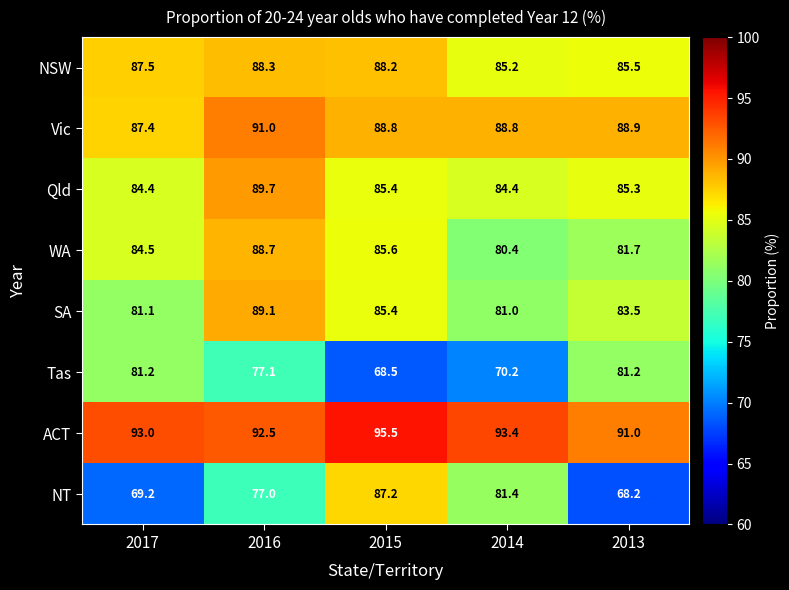

What is the total value across all series at 2014?

664.8